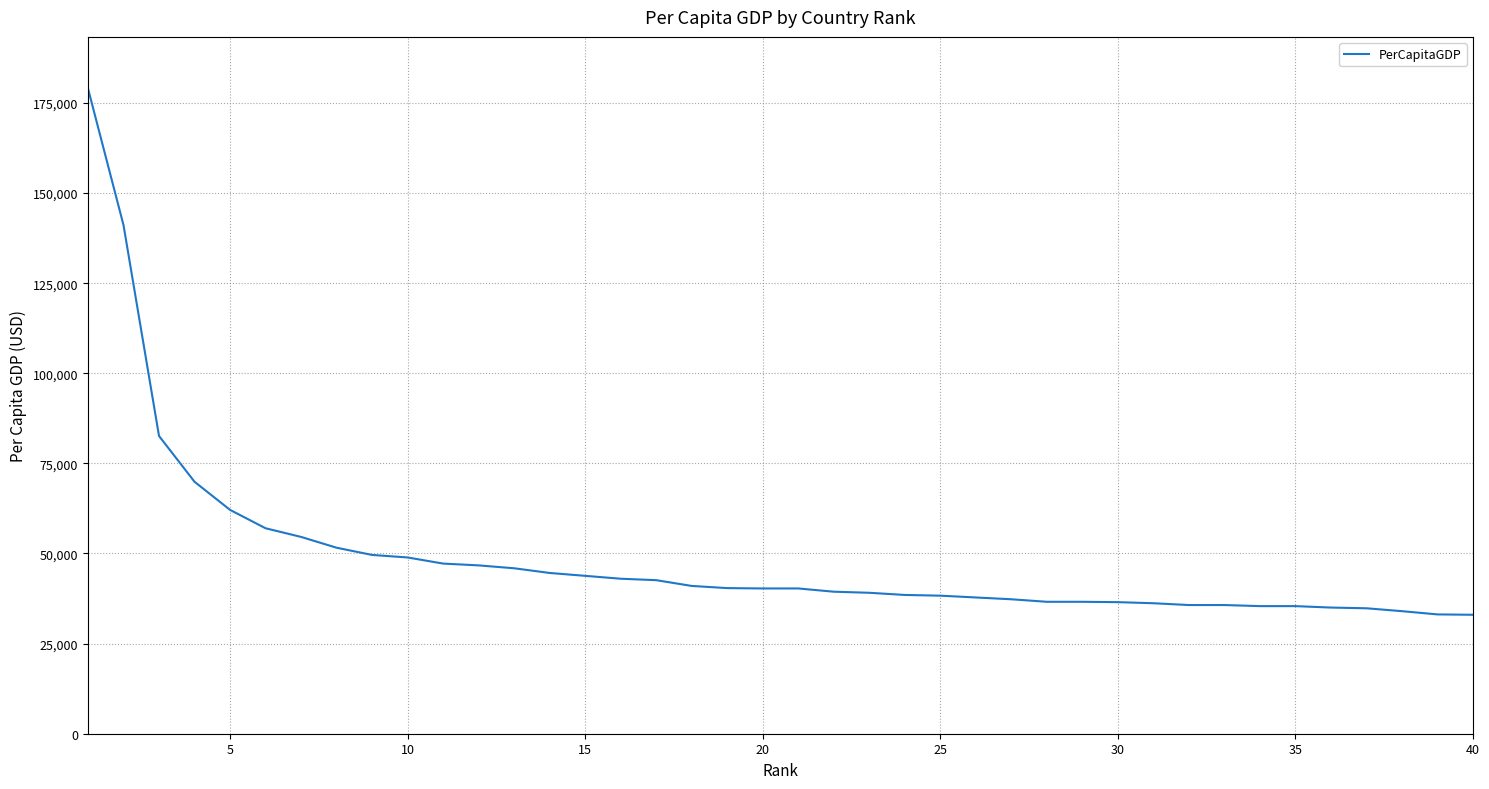

What is the difference between the maximum and minimum values?

146000